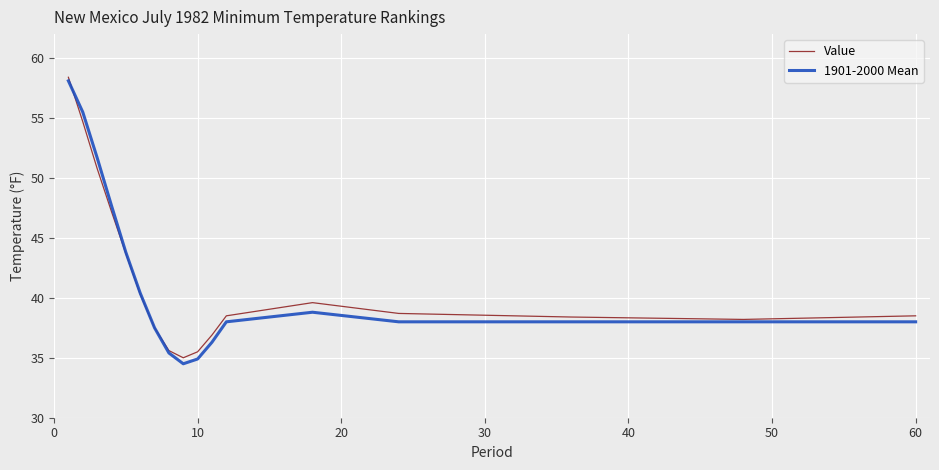

True or false: 1901-2000 Mean and Value intersect in this chart.

True